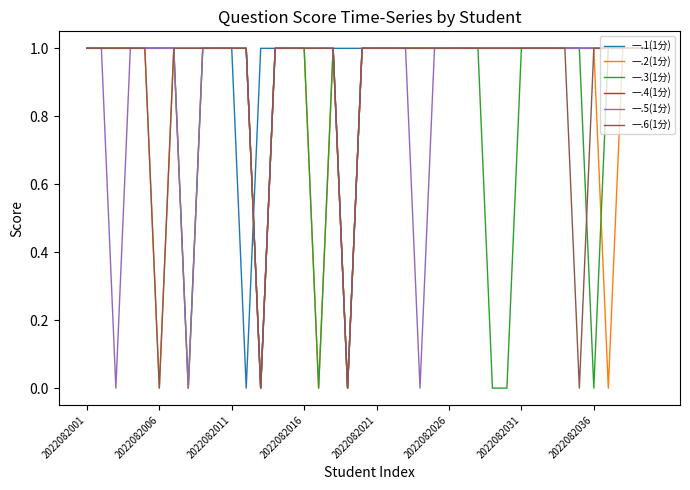

Rank the series by their average value, from highest to lowest.

一.1(1分), 一.4(1分), 一.6(1分), 一.5(1分), 一.2(1分), 一.3(1分)